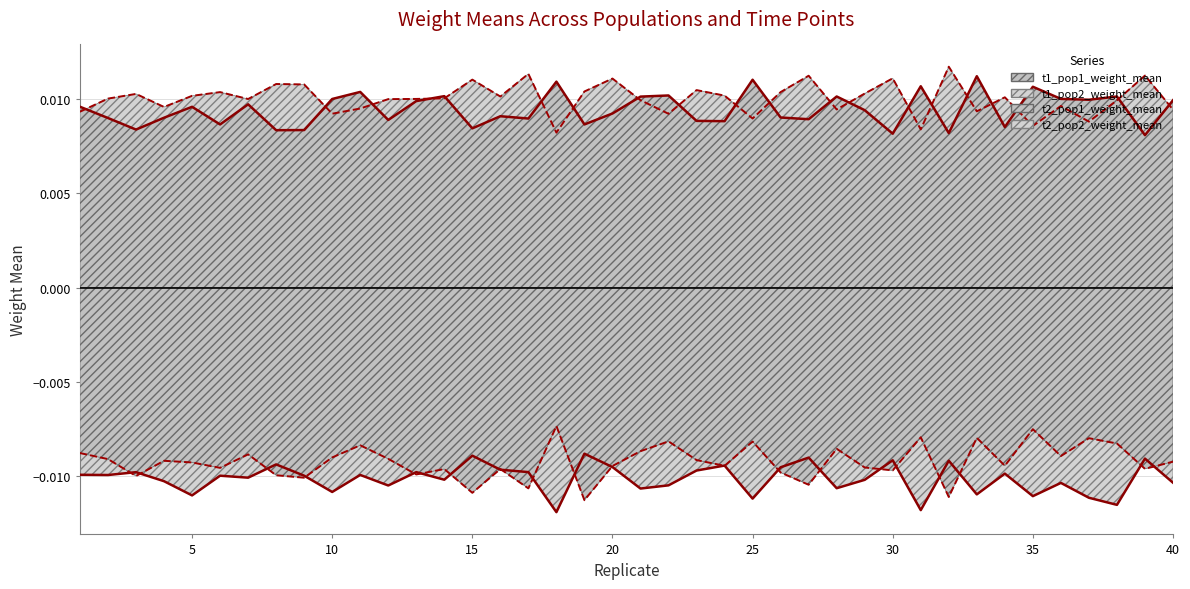

How many series are shown in this chart?

4